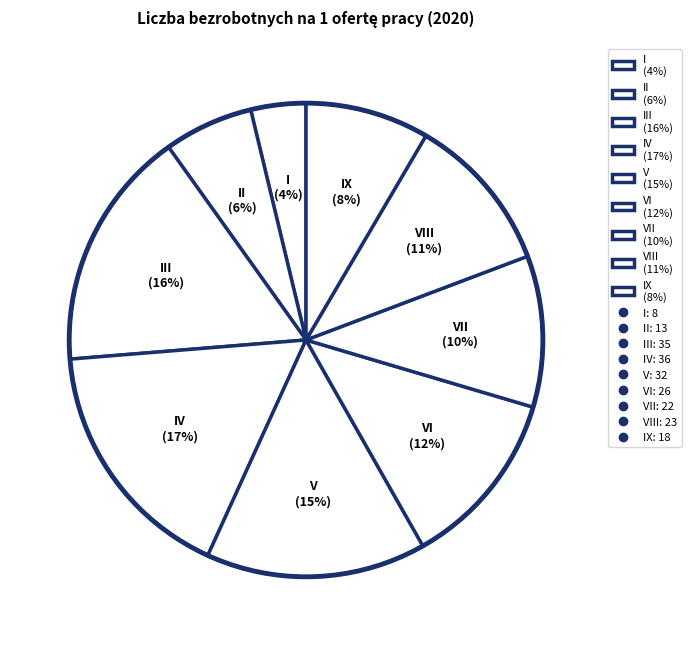

To the nearest percent, what is the difference between the largest and smallest slice percentages?

13%